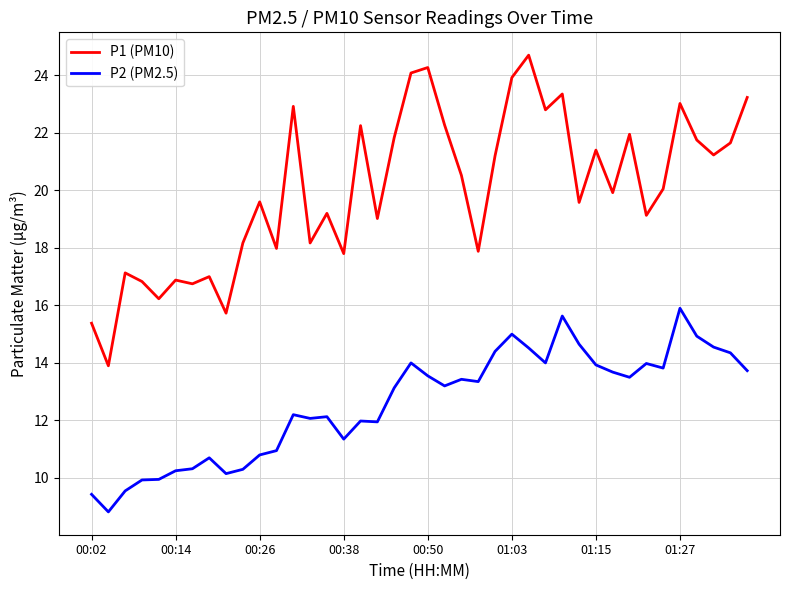

What is the difference between the maximum and minimum values in the P2 (PM2.5) series?

7.1